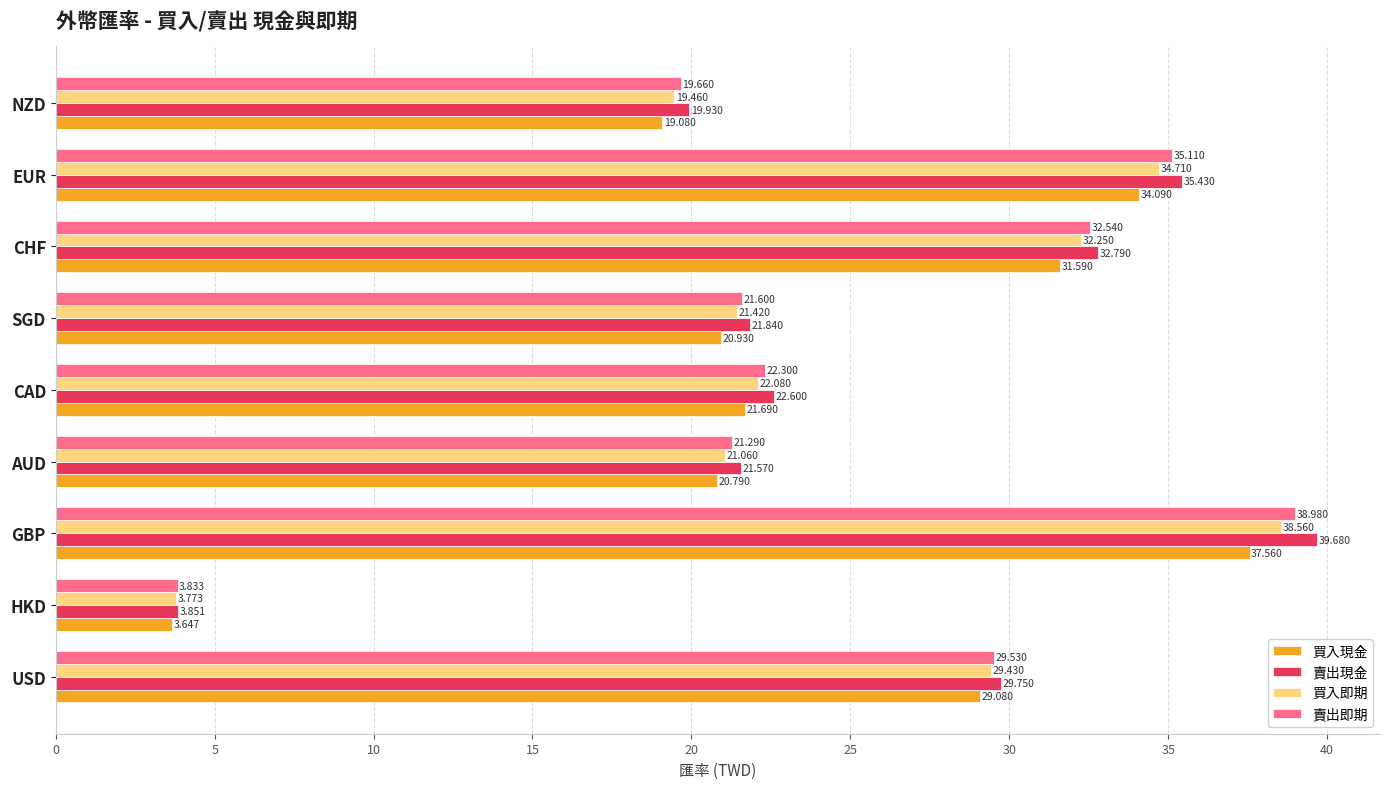

Is the value of 買入現金 at HKD greater than the value of 賣出即期 at GBP?

No